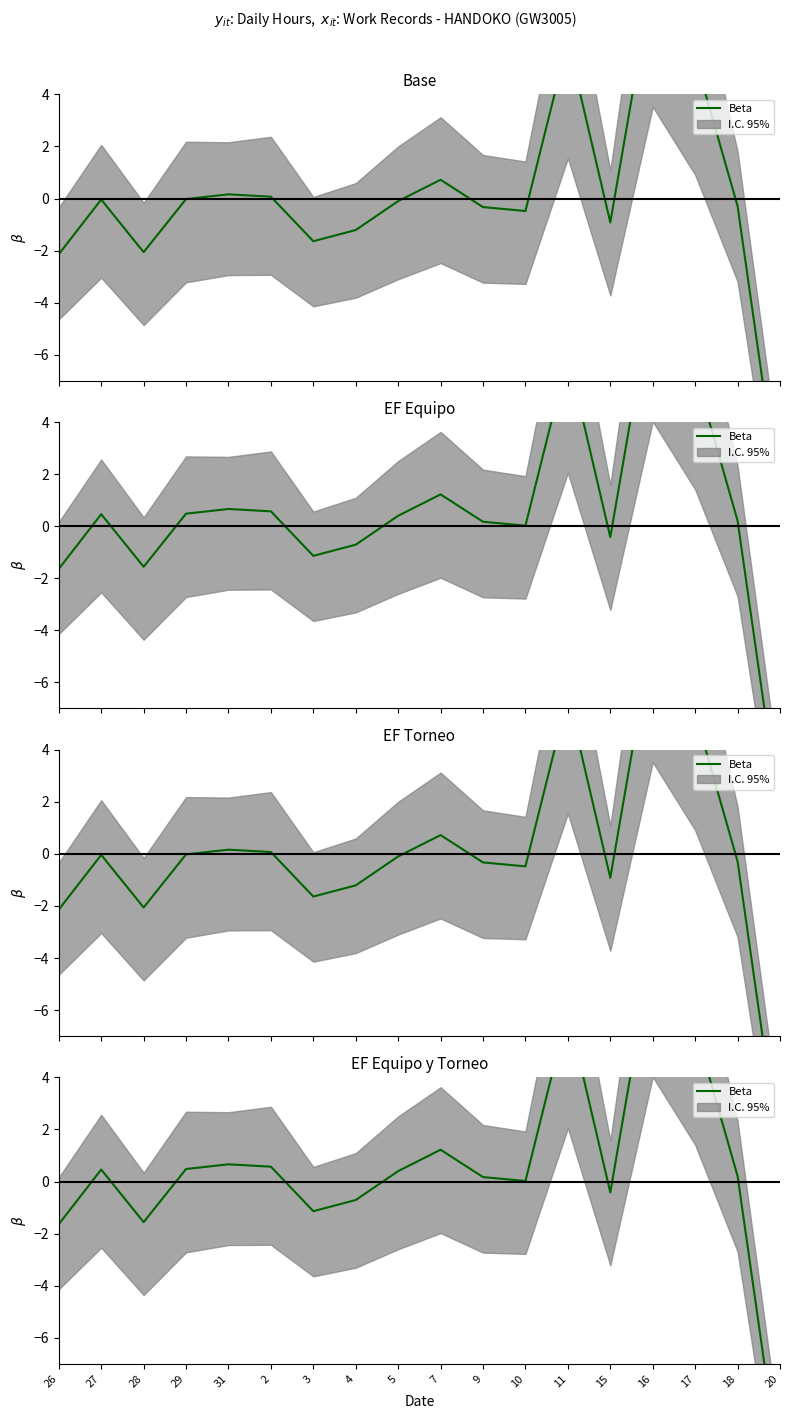

At which category does the data reach its first local valley?

28